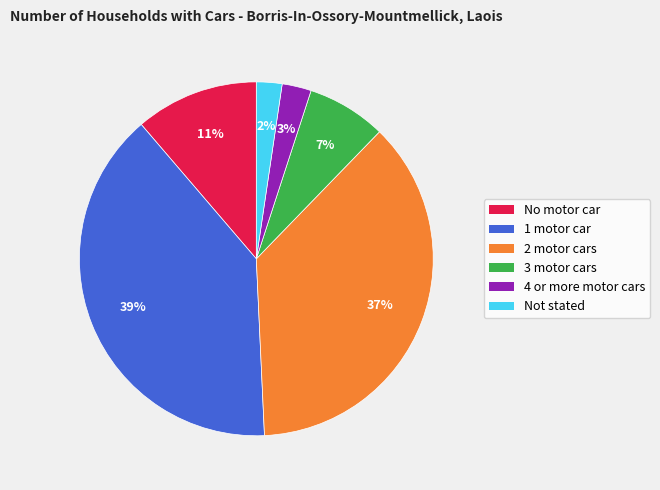

To the nearest percent, what percentage of the pie is 3 motor cars?

7%